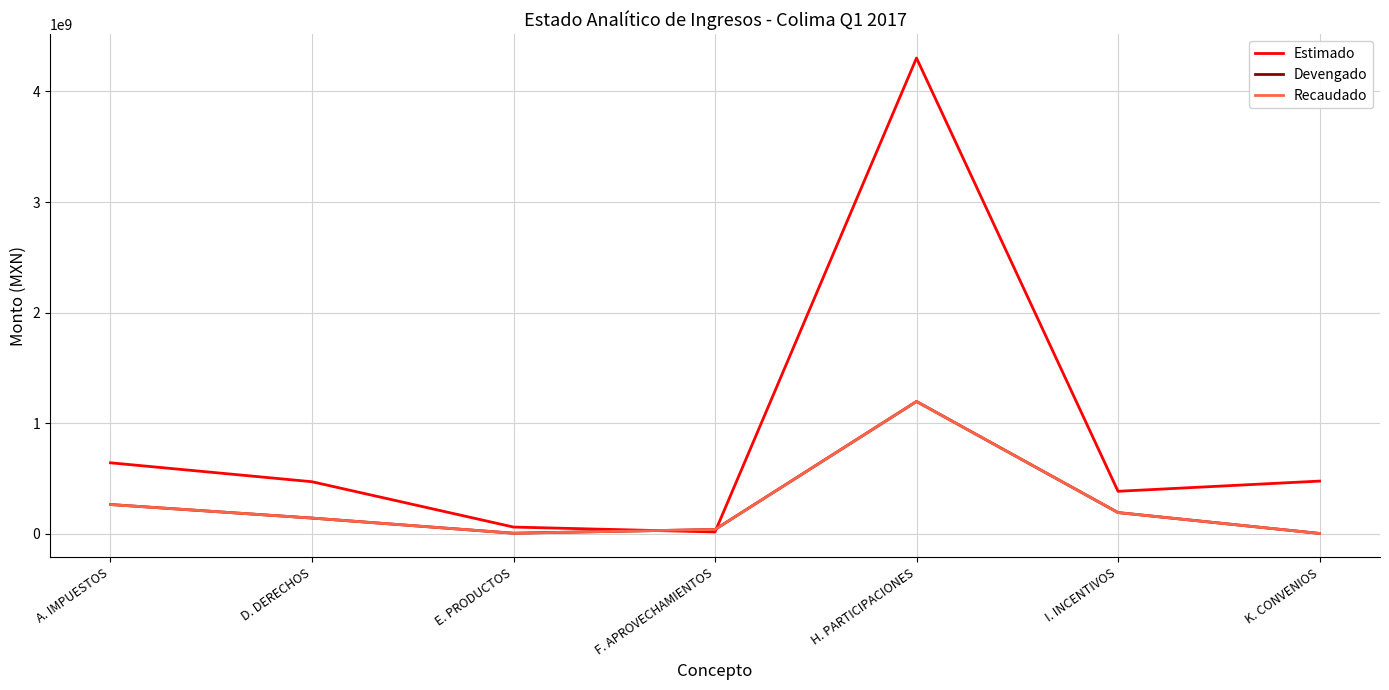

What is the highest value of the Devengado series?

1197420964.0